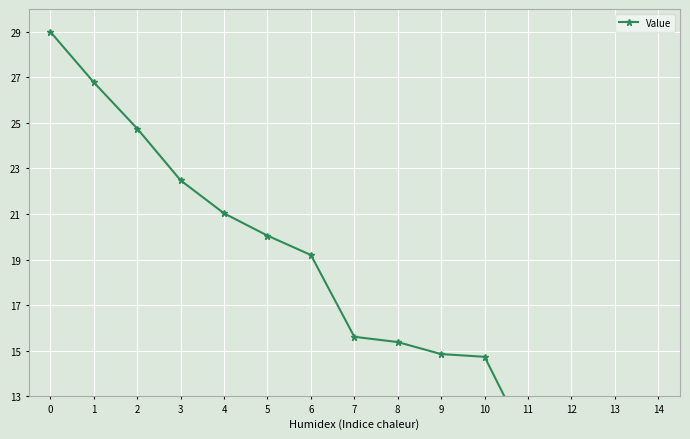

Which category has the lowest value across all series?

14